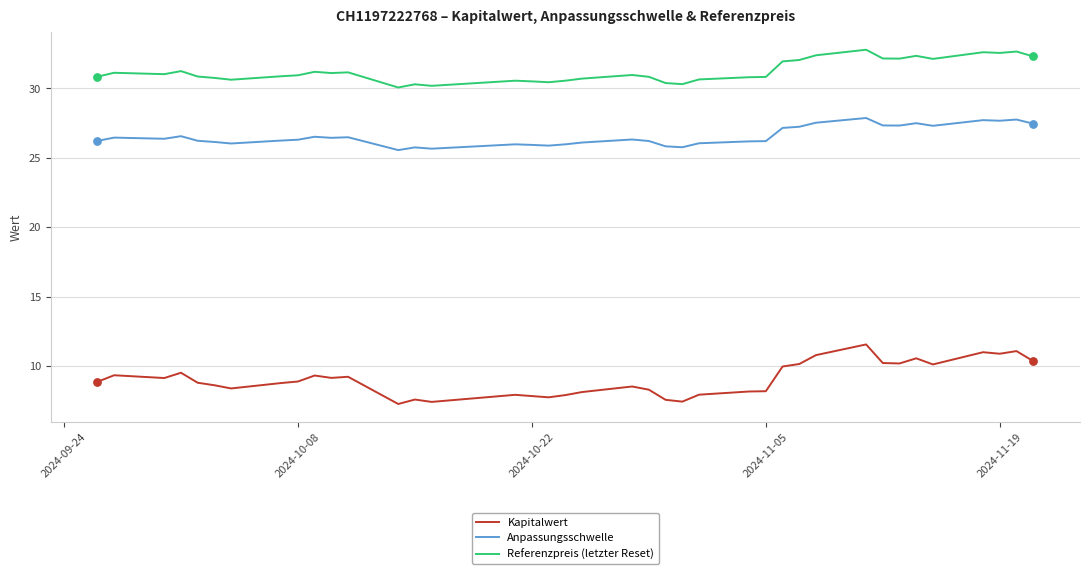

At how many categories does at least one series exceed 7?

39